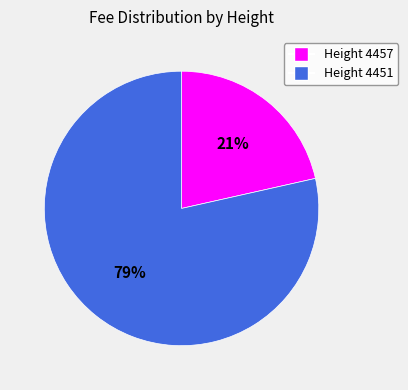

Is there a majority slice in this chart?

Yes